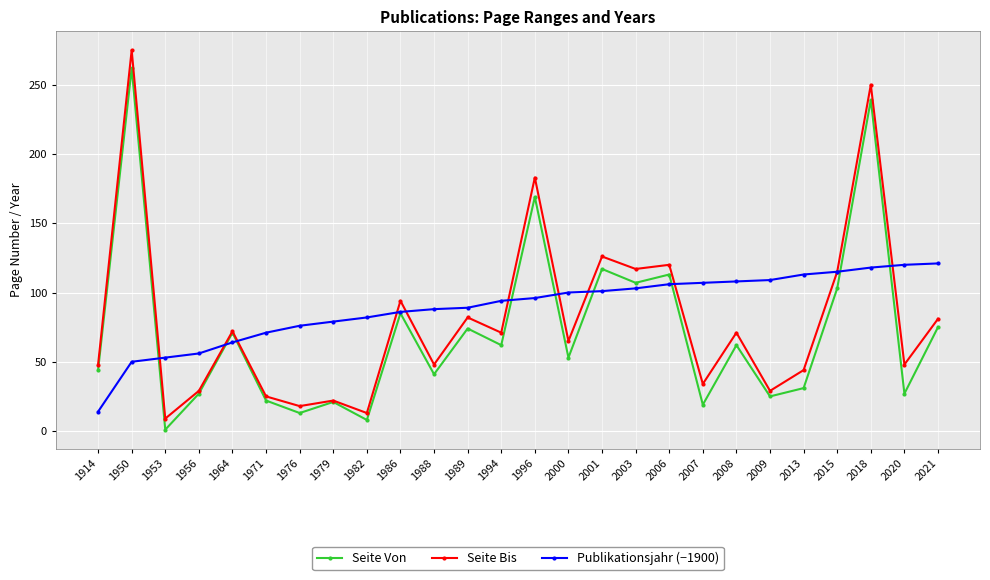

At which label does Seite Bis reach its minimum?

1953